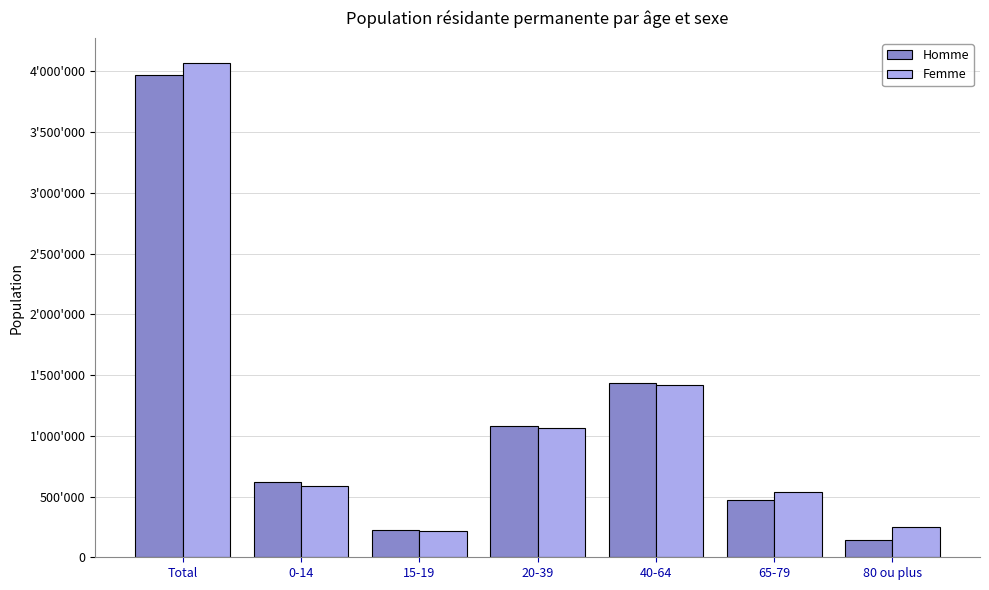

At which category is the sum across all series the highest?

Total